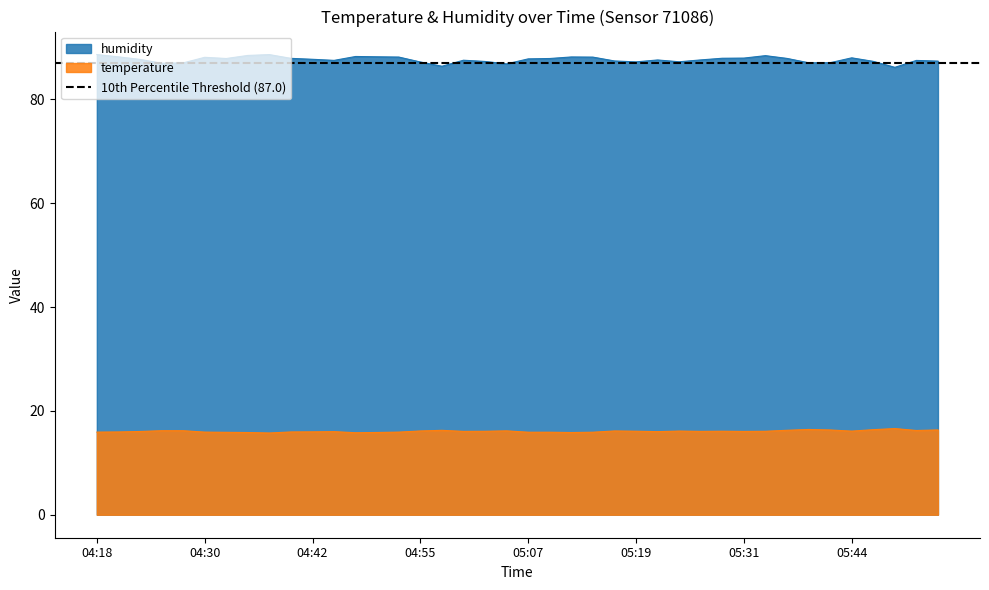

The value of humidity at 05:05 is 86.8. True or false?

True